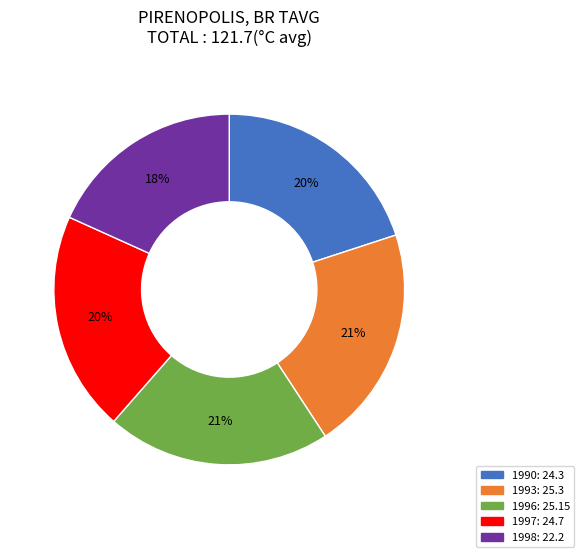

True or false: 1996 accounts for 21% of the total.

True